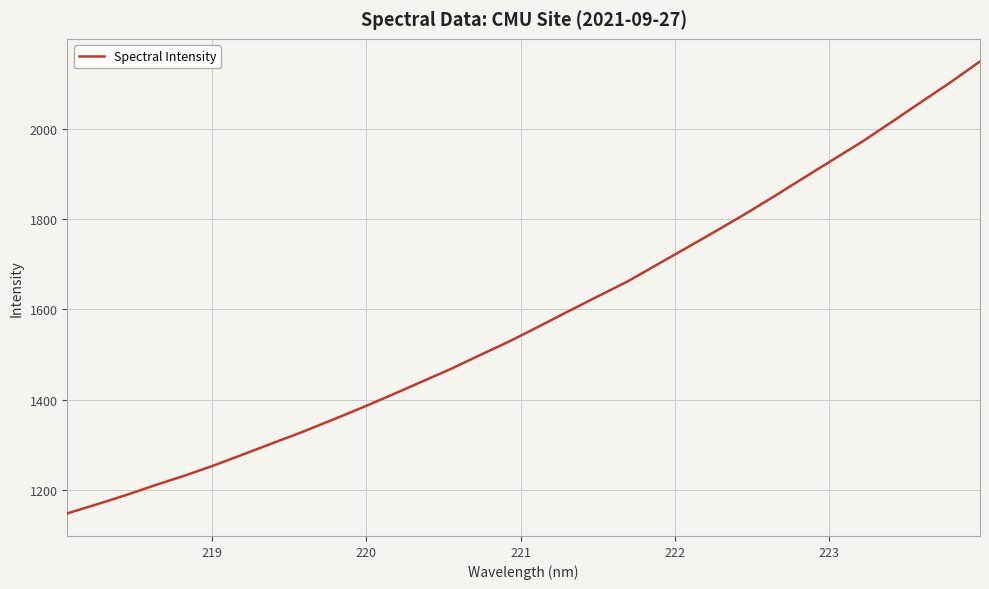

What is the greatest value displayed?

2148.8